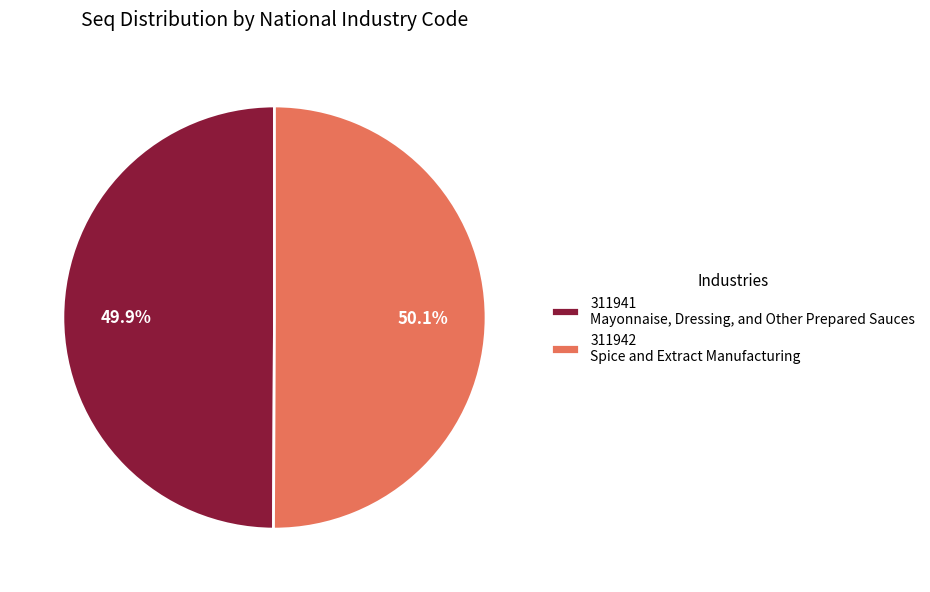

Approximately how many times larger is the value at 311941 Mayonnaise, Dressing, and Other Prepared Sauces compared to 311942 Spice and Extract Manufacturing?

1.0